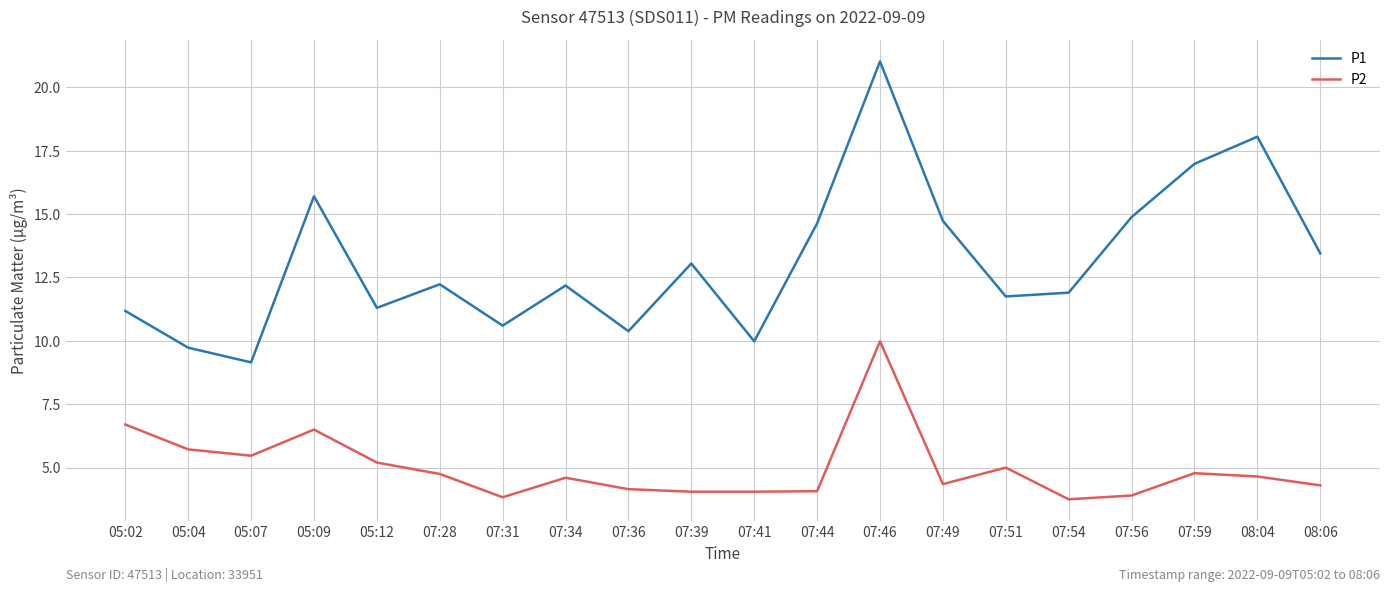

How many interior local peaks does the P1 series have?

6